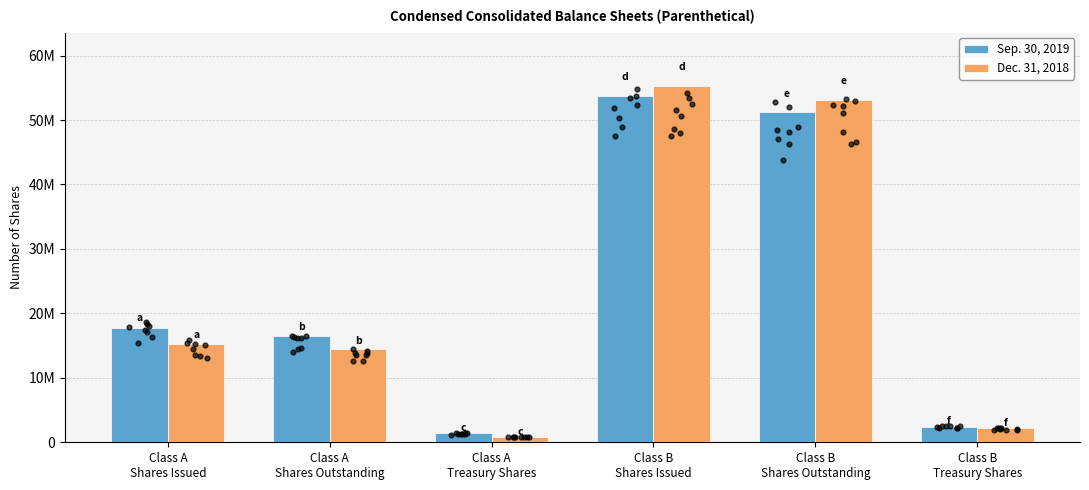

Which series contains the highest Y value?

Dec. 31, 2018